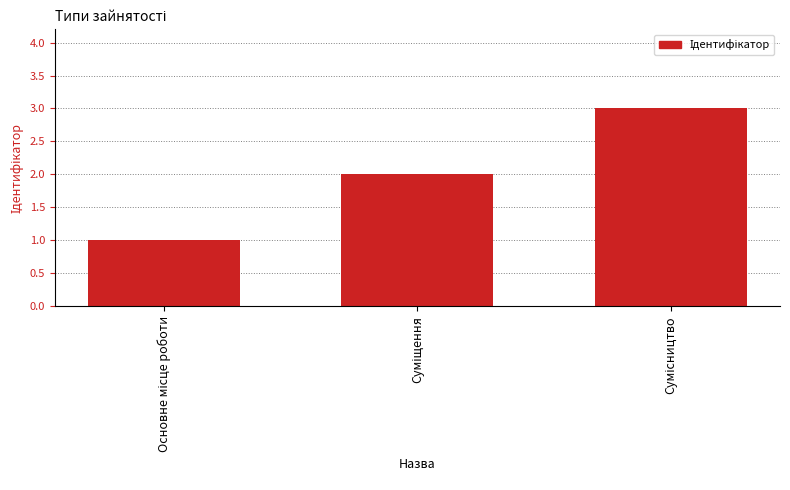

What is the maximum value shown in the chart?

3